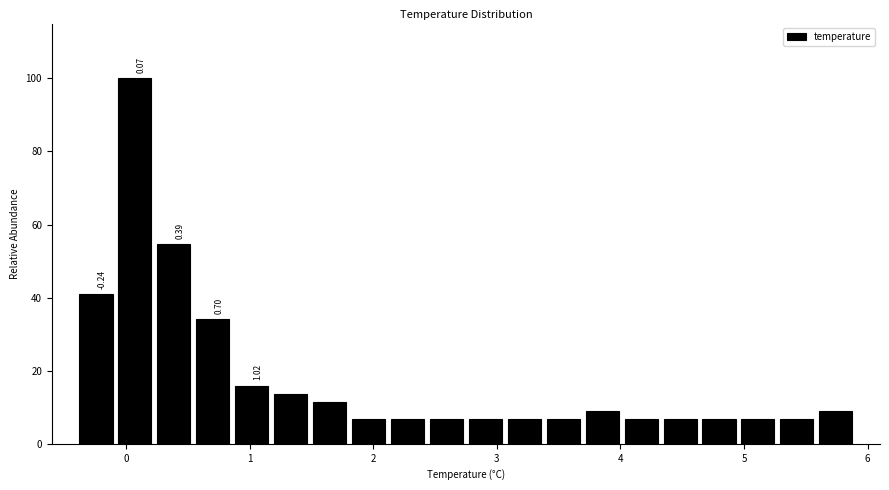

Around what value on the x-axis is the tallest bar? Give the approximate position of its centre, as read against the axis.

0.1